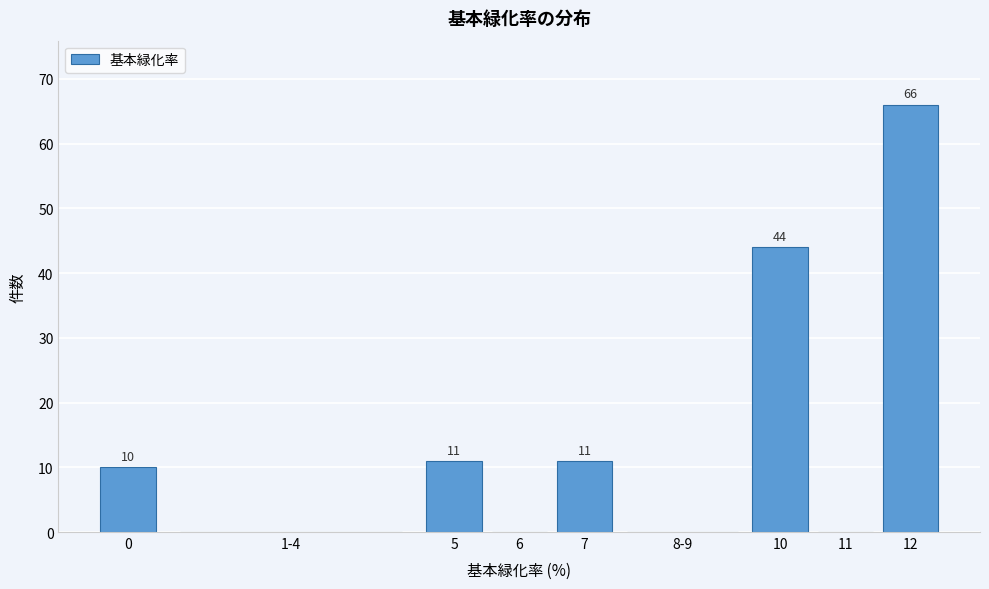

Reading right to left, transcribe all the data shown in this chart.

12=66	11=0	10=44	8-9=0	7=11	6=0	5=11	1-4=0	0=10